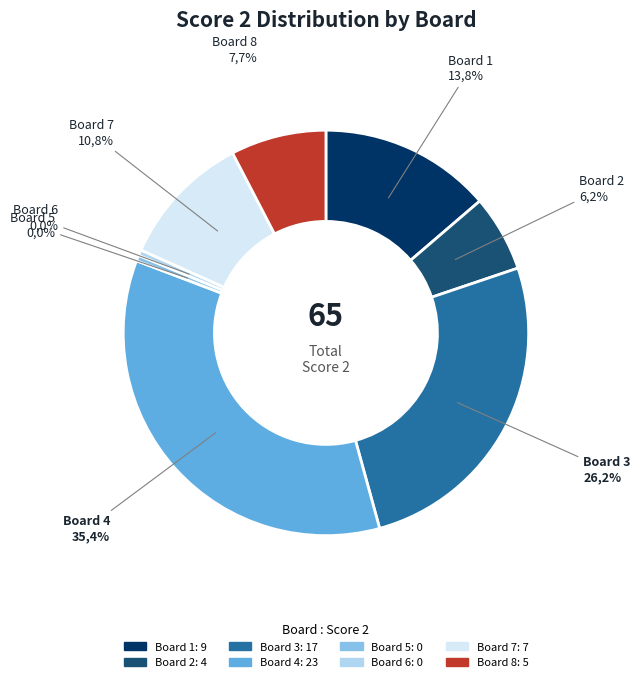

What percentage is the Board 4 slice, to the nearest percent?

35%